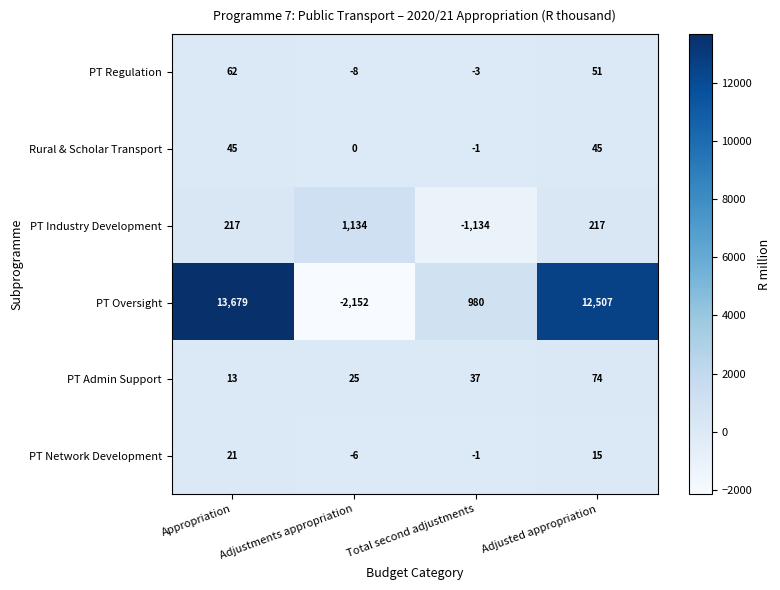

Where does the PT Network Development series first go above 15?

Appropriation